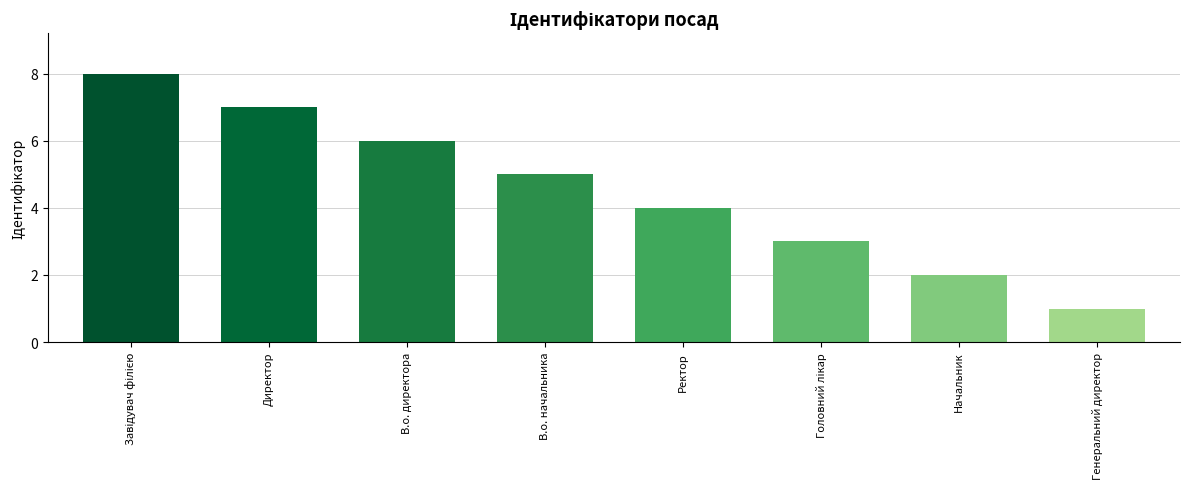

True or false: the data shows 1 at Генеральний директор.

True